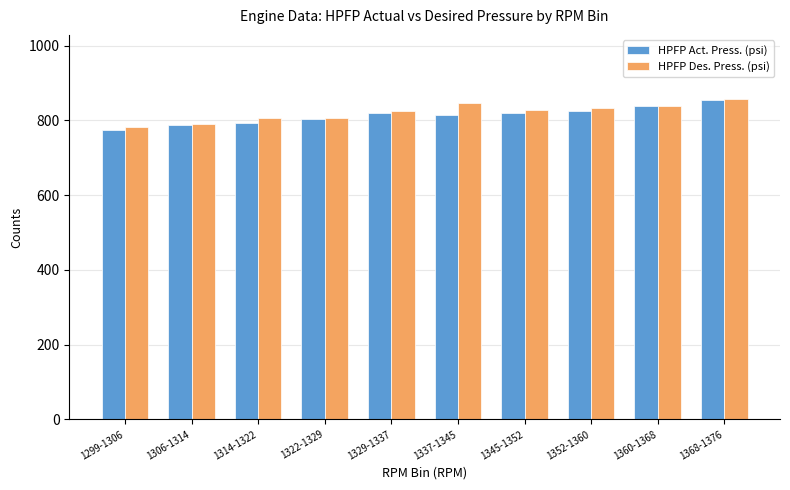

Count the number of categories in the chart.

10